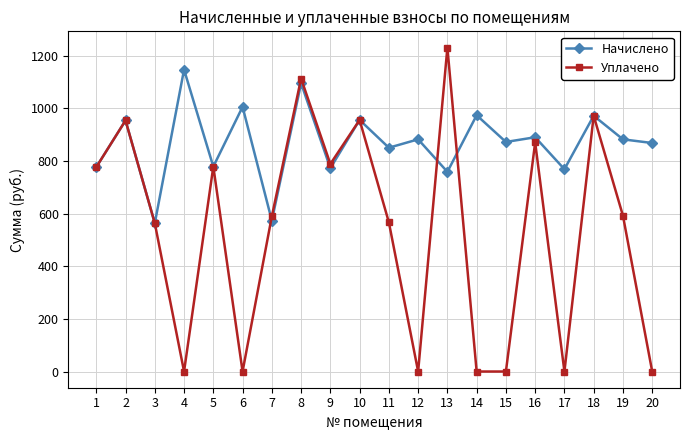

True or false: Уплачено has a value of 567.1 at 11.

True